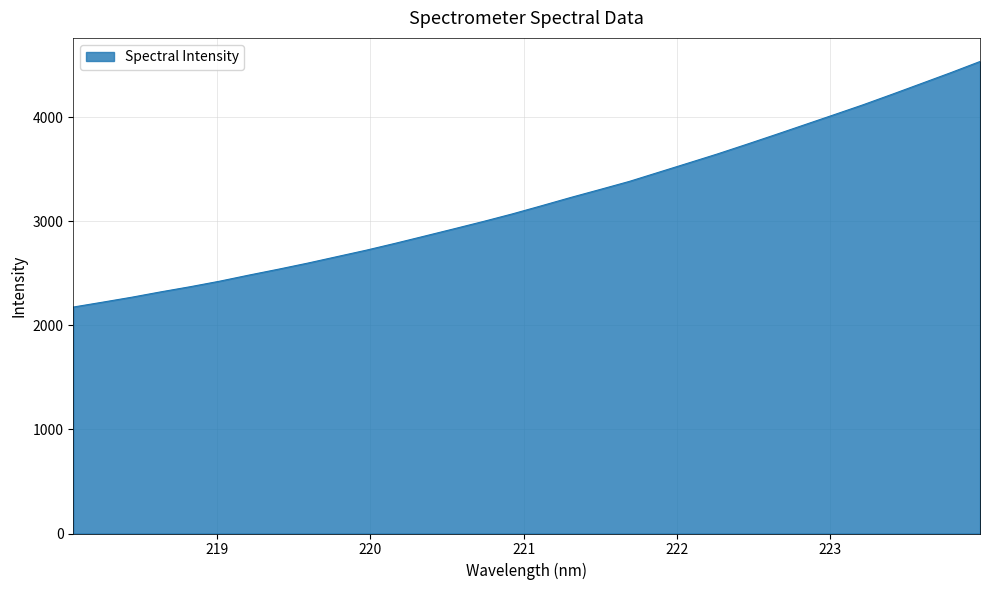

What is the difference between the second highest and second lowest values?

2205.5